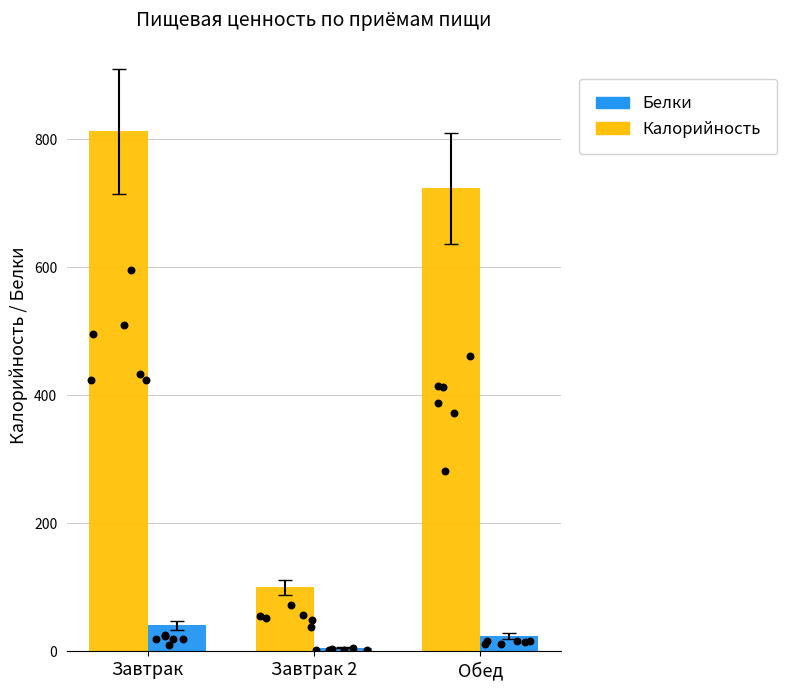

Which series has the largest total across all categories?

Калорийность